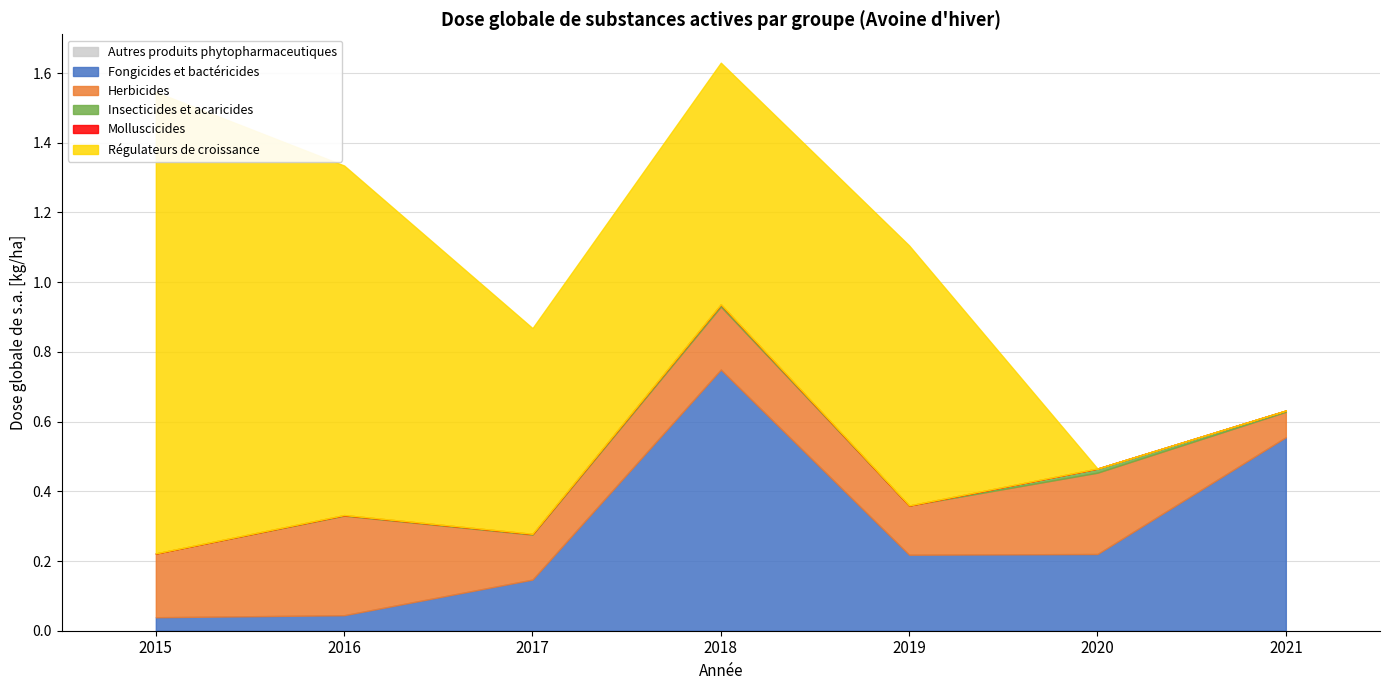

Is it true that Molluscicides equals 0.0 at 2018?

True